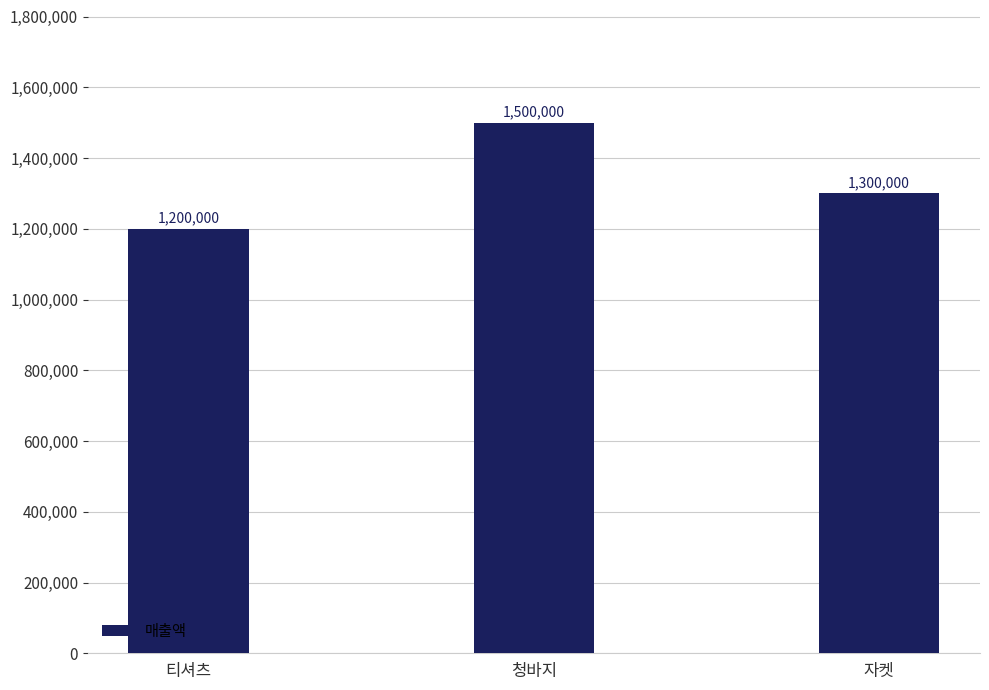

Where does the data first go above 1300000?

청바지